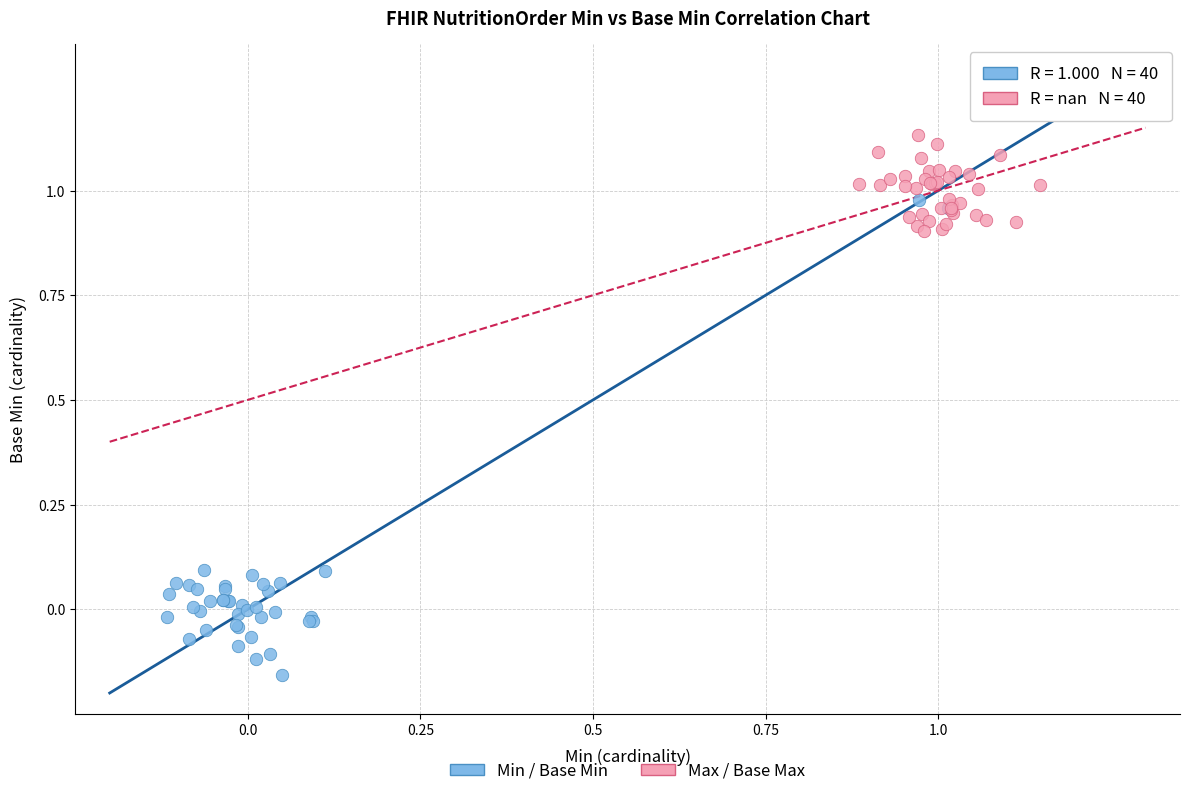

Which series reaches the maximum Y coordinate?

Max / Base Max